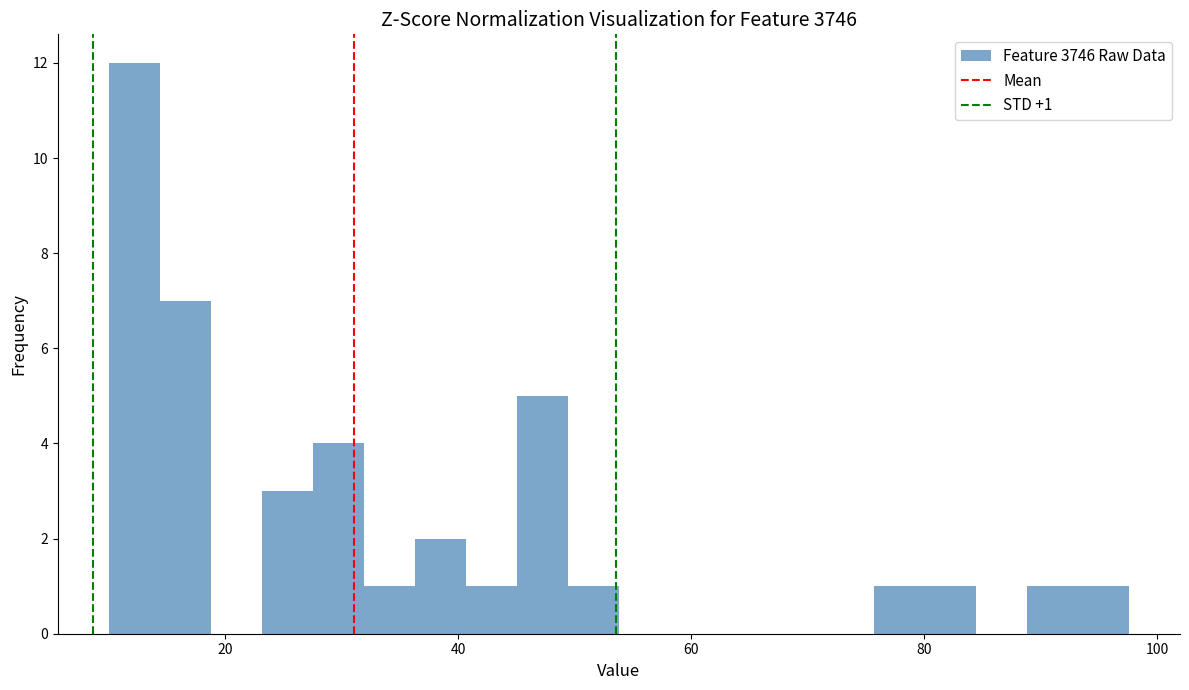

Read against the x-axis, roughly where is the centre of the tallest bar?

12